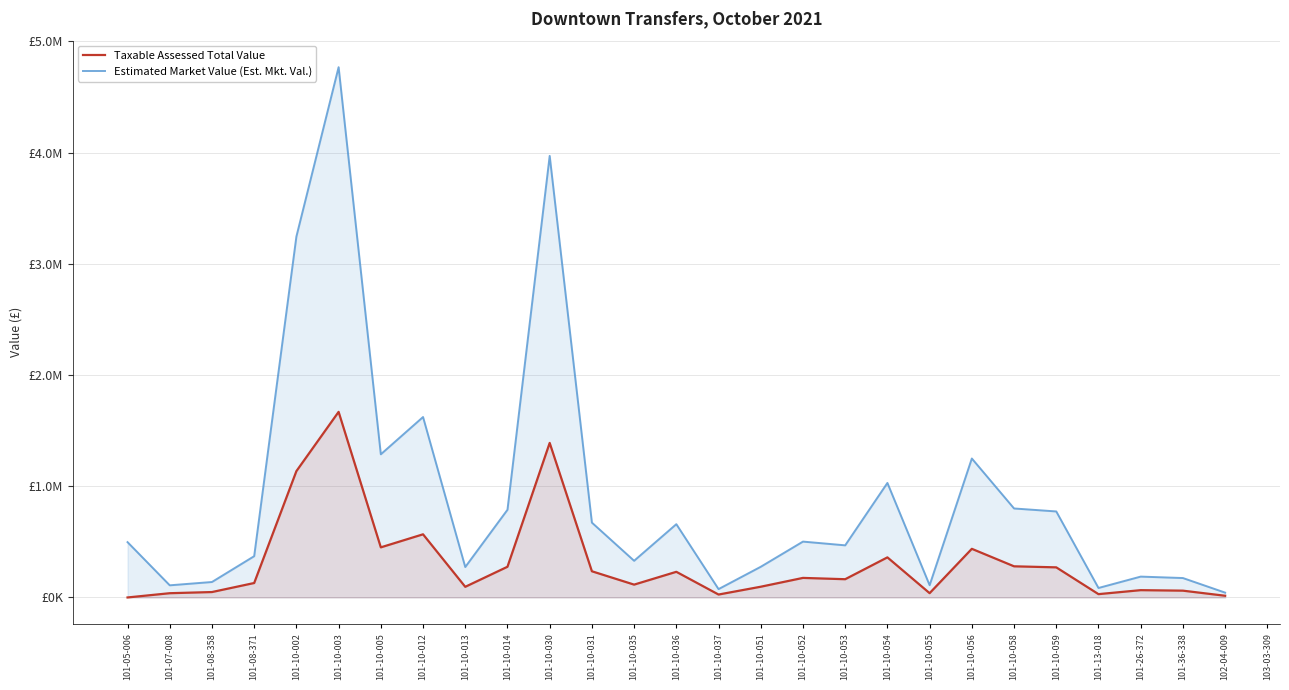

What is the sum of the Estimated Market Value (Est. Mkt. Val.) values at 101-10-036 and 101-10-055?

768900